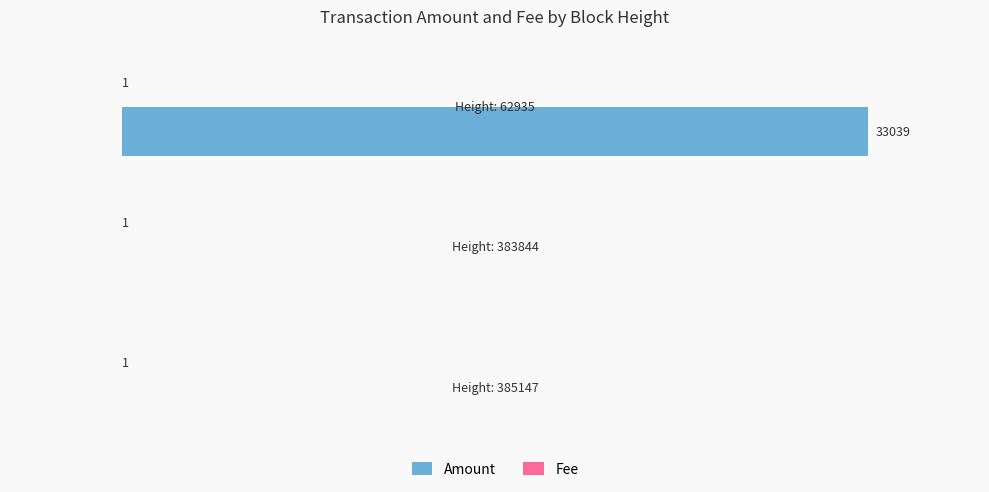

Which series has the largest total across all categories?

Amount